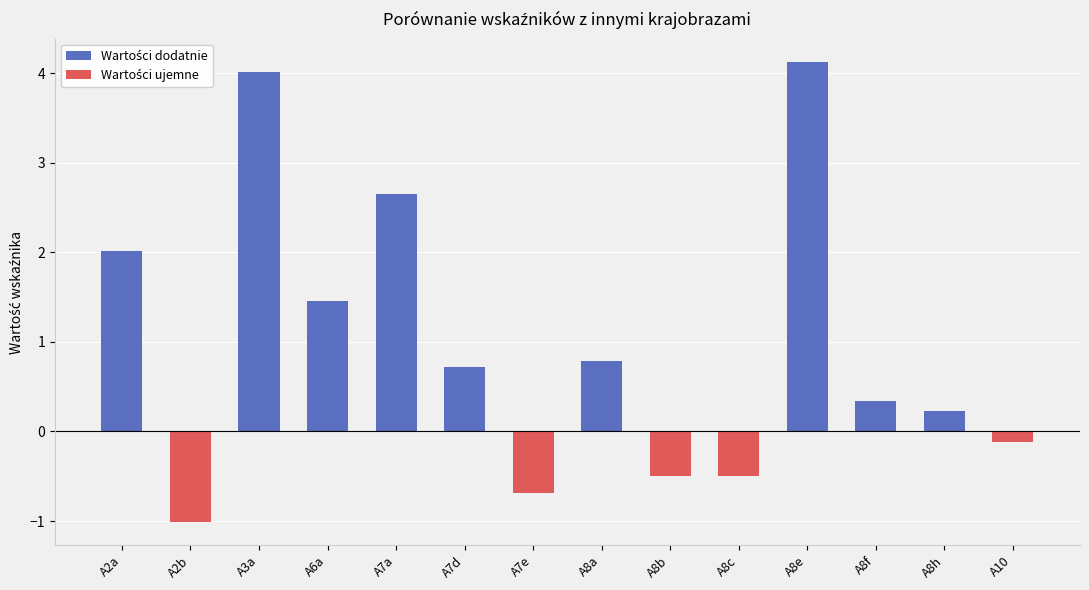

Which has a higher value, A8e or A10?

A8e